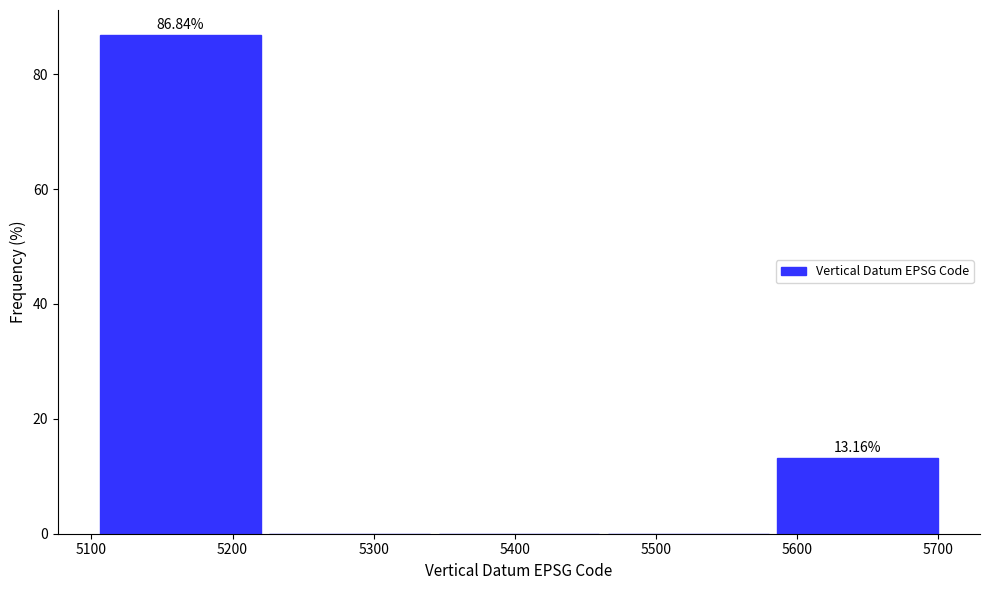

Which range on the x-axis has the tallest bar?

5103 to 5223